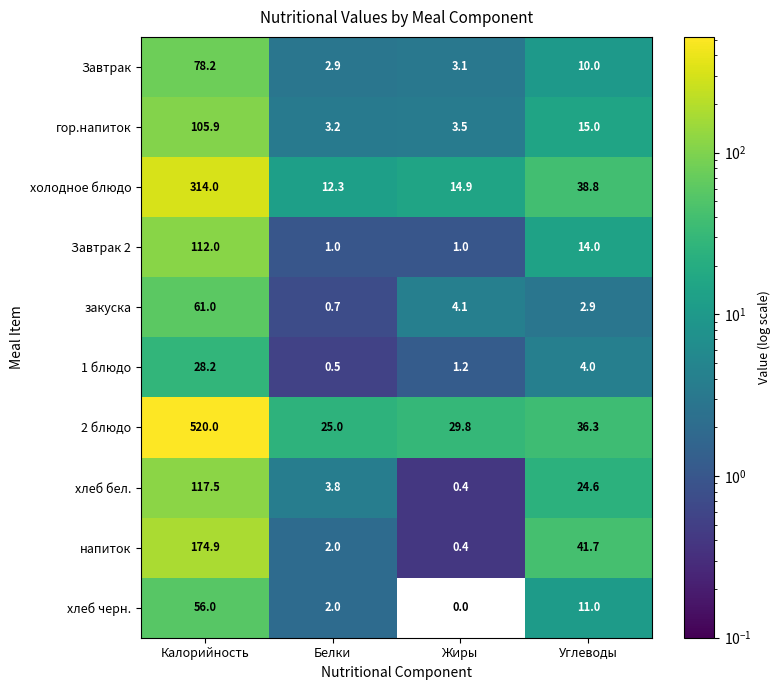

Which series has the largest total across all categories?

2 блюдо